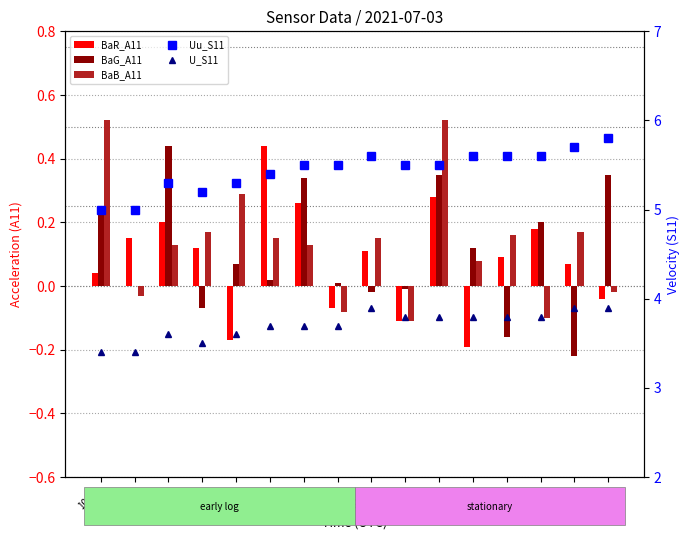

What is the difference between the maximum and minimum values in the BaR_A11 series?

0.6